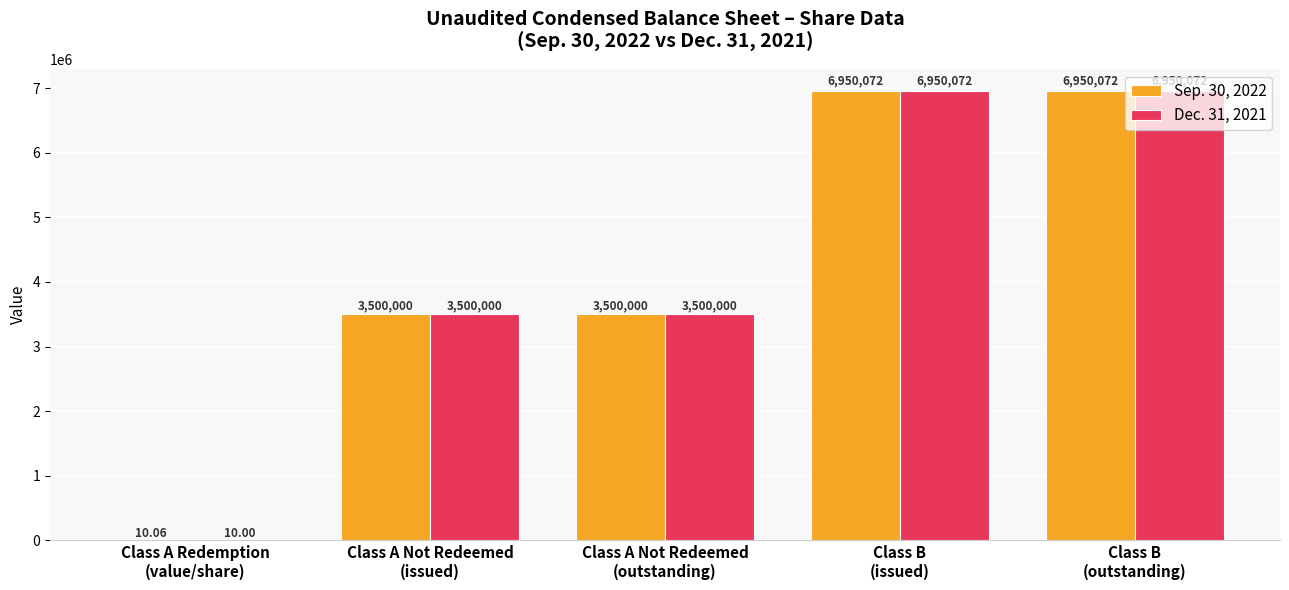

What are all the series names shown in the legend?

Sep. 30, 2022, Dec. 31, 2021